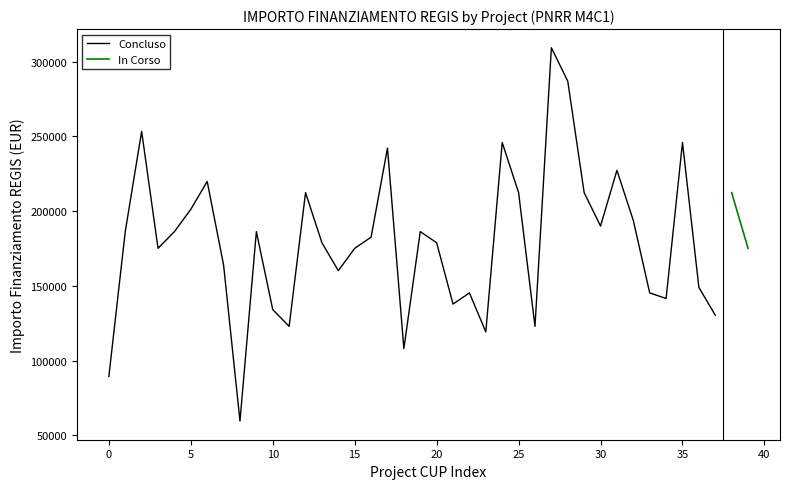

What is the ratio of the value at 21 to the value at 22?

0.9